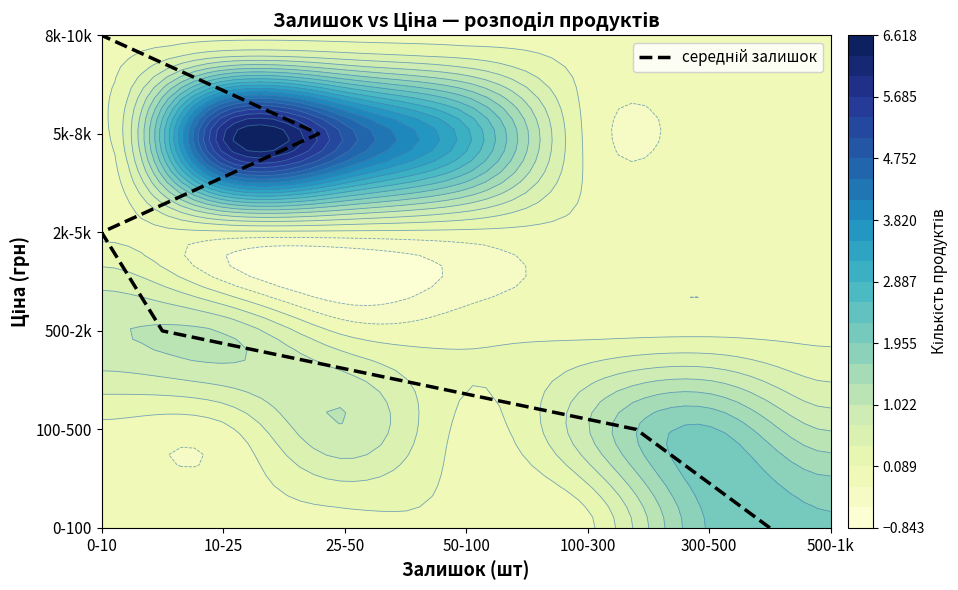

Count the values in the range 1 to 4.

4